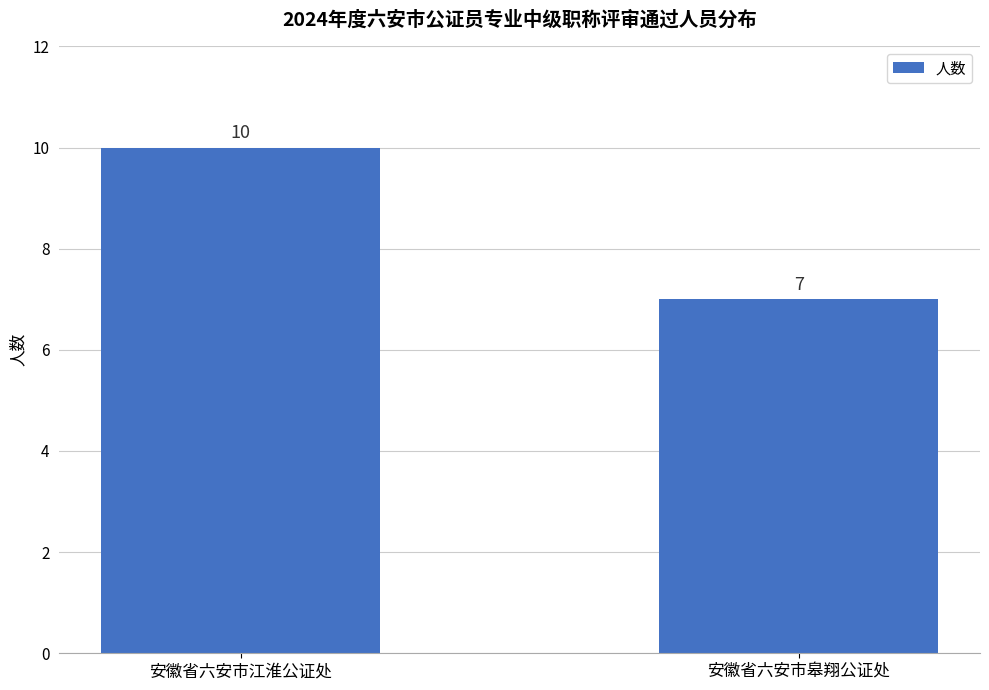

Rank the categories by value from highest to lowest.

安徽省六安市江淮公证处, 安徽省六安市皋翔公证处